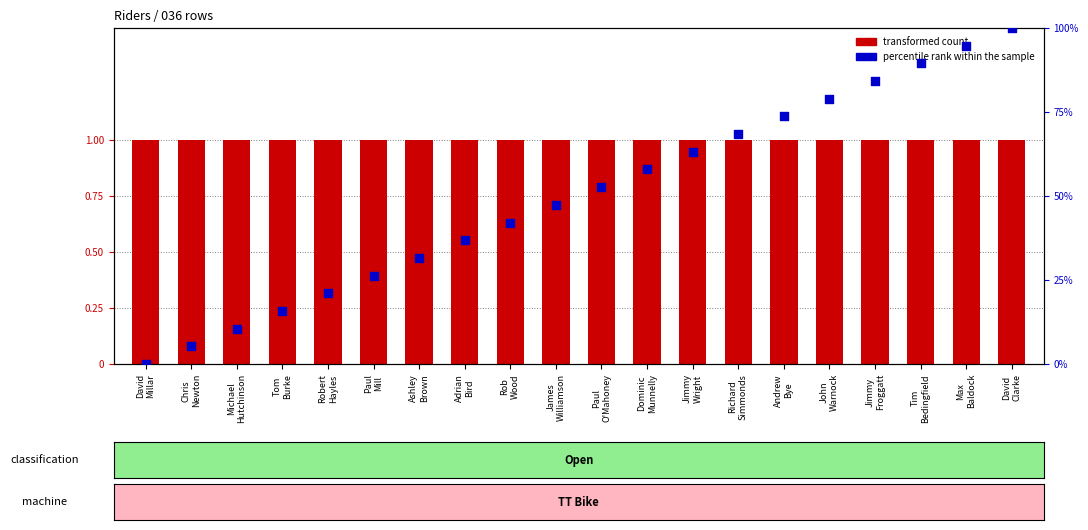

What are all the series names shown in the legend?

transformed count, percentile rank within the sample